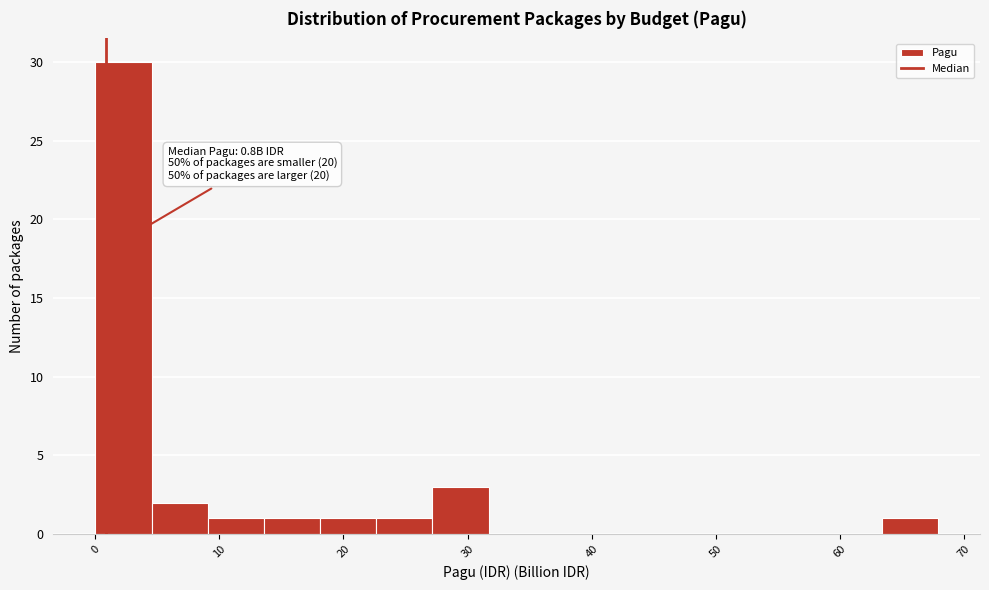

Over which range of the x-axis is the bar tallest?

0 to 5